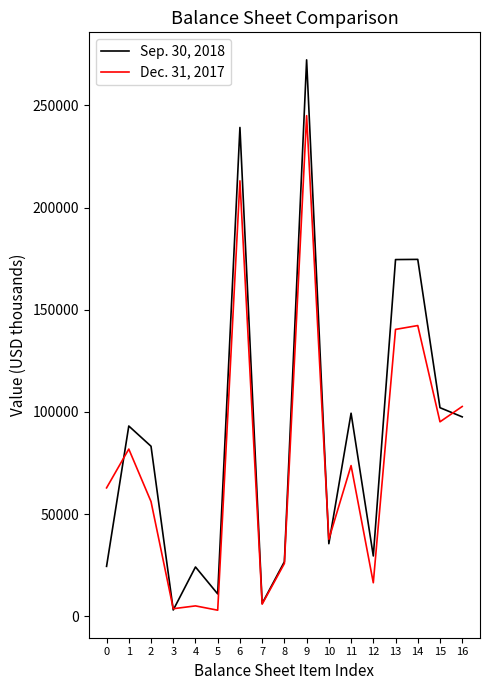

Does the chart display data point markers on the line(s)?

No